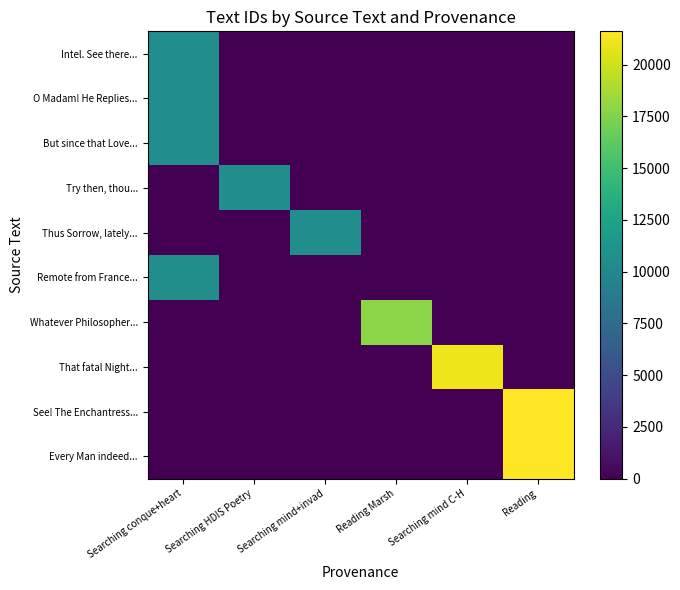

Reading right to left, what are all the values shown in this chart?

Intel. See there...: Reading=0	Searching mind C-H=0	Reading Marsh=0	Searching mind+invad=0	Searching HDIS Poetry=0	Searching conque+heart=10575
O Madam! He Replies...: Reading=0	Searching mind C-H=0	Reading Marsh=0	Searching mind+invad=0	Searching HDIS Poetry=0	Searching conque+heart=10576
But since that Love...: Reading=0	Searching mind C-H=0	Reading Marsh=0	Searching mind+invad=0	Searching HDIS Poetry=0	Searching conque+heart=10577
Try then, thou...: Reading=0	Searching mind C-H=0	Reading Marsh=0	Searching mind+invad=0	Searching HDIS Poetry=10579	Searching conque+heart=0
Thus Sorrow, lately...: Reading=0	Searching mind C-H=0	Reading Marsh=0	Searching mind+invad=10582	Searching HDIS Poetry=0	Searching conque+heart=0
Remote from France...: Reading=0	Searching mind C-H=0	Reading Marsh=0	Searching mind+invad=0	Searching HDIS Poetry=0	Searching conque+heart=10653
Whatever Philosopher...: Reading=0	Searching mind C-H=0	Reading Marsh=17831	Searching mind+invad=0	Searching HDIS Poetry=0	Searching conque+heart=0
That fatal Night...: Reading=0	Searching mind C-H=21075	Reading Marsh=0	Searching mind+invad=0	Searching HDIS Poetry=0	Searching conque+heart=0
See! The Enchantress...: Reading=21609	Searching mind C-H=0	Reading Marsh=0	Searching mind+invad=0	Searching HDIS Poetry=0	Searching conque+heart=0
Every Man indeed...: Reading=21614	Searching mind C-H=0	Reading Marsh=0	Searching mind+invad=0	Searching HDIS Poetry=0	Searching conque+heart=0